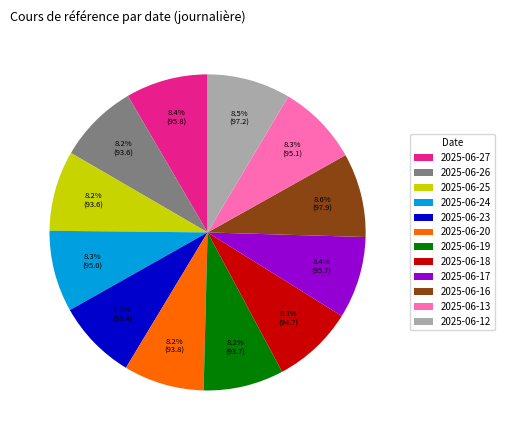

Count the number of slices in the pie.

12